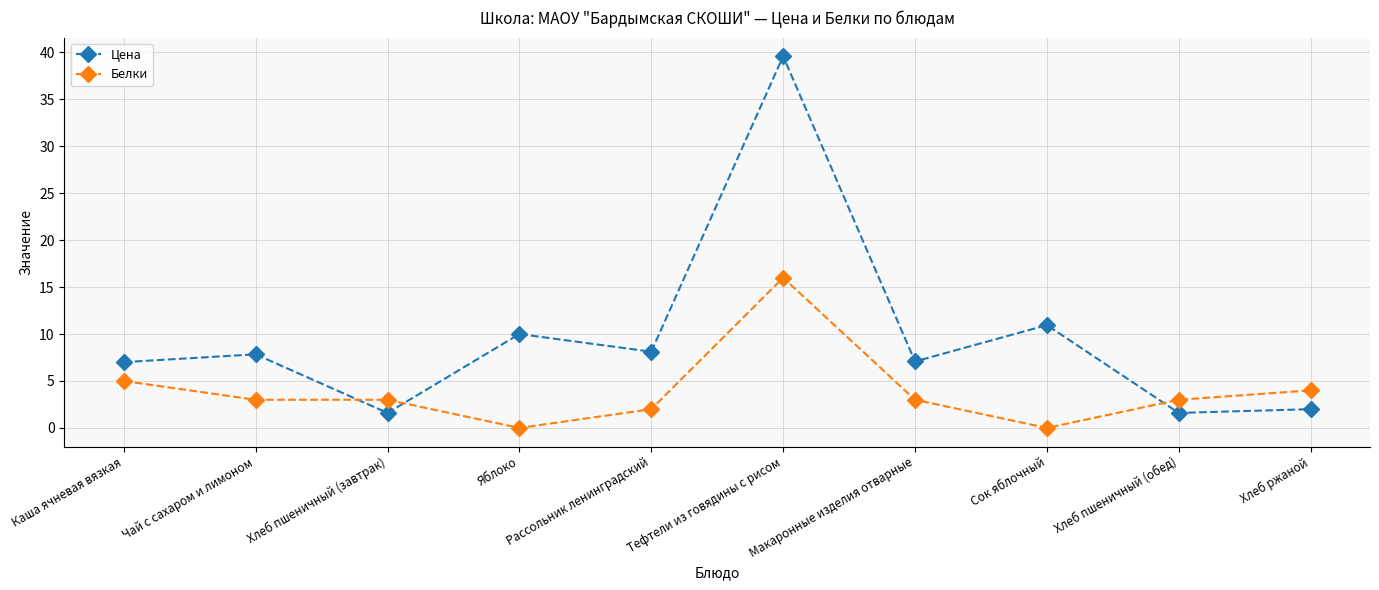

True or false: Цена and Белки cross at least once.

True